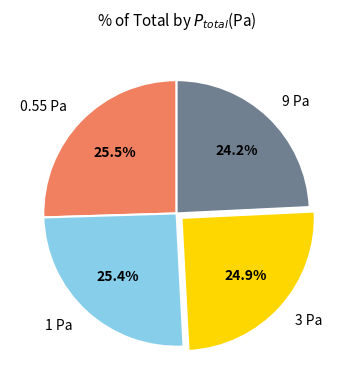

To the nearest percent, what is the average slice percentage?

25%